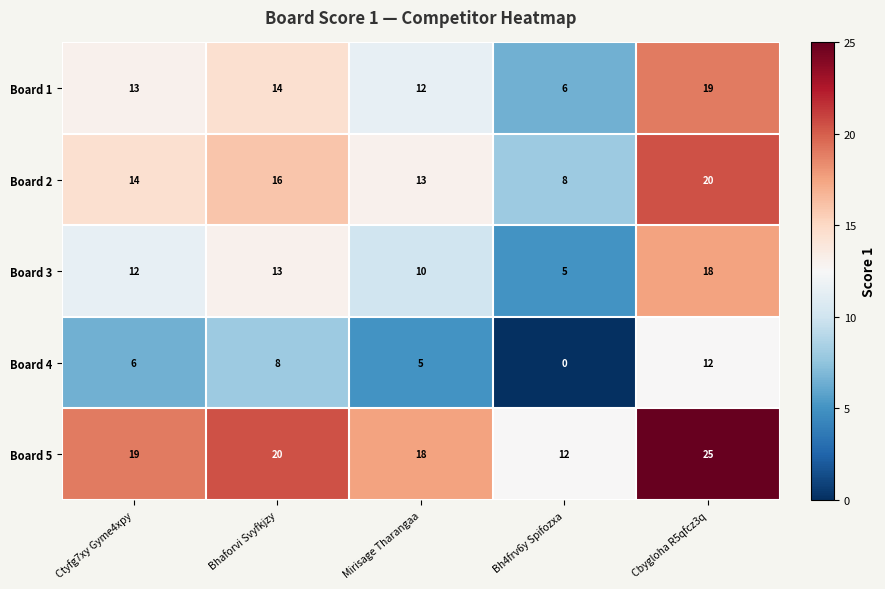

What is the spread (max minus min) of values at Cbygloha R5qfcz3q?

13